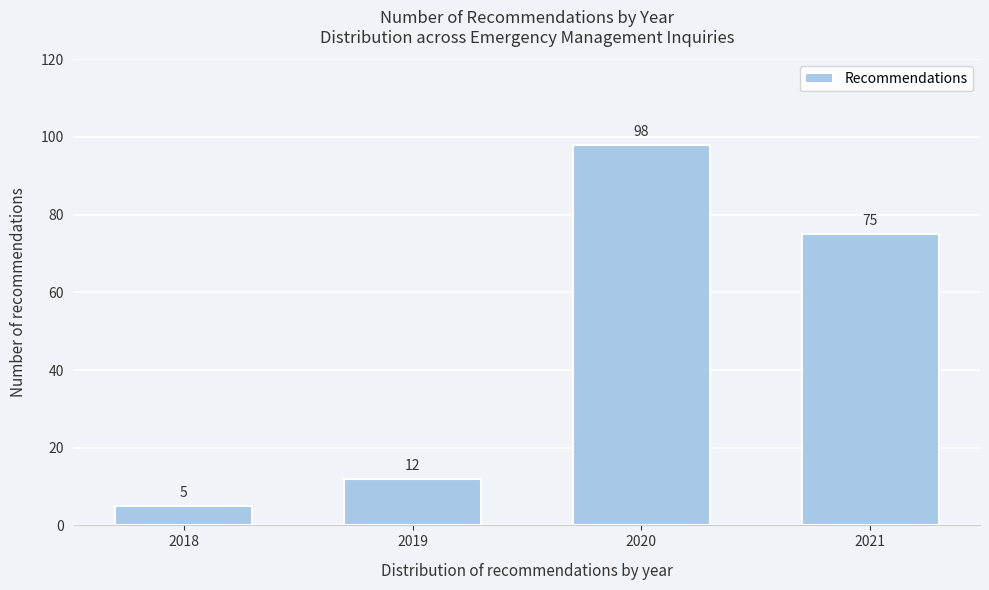

Reading right to left, list all the values displayed in this chart.

2021=75	2020=98	2019=12	2018=5